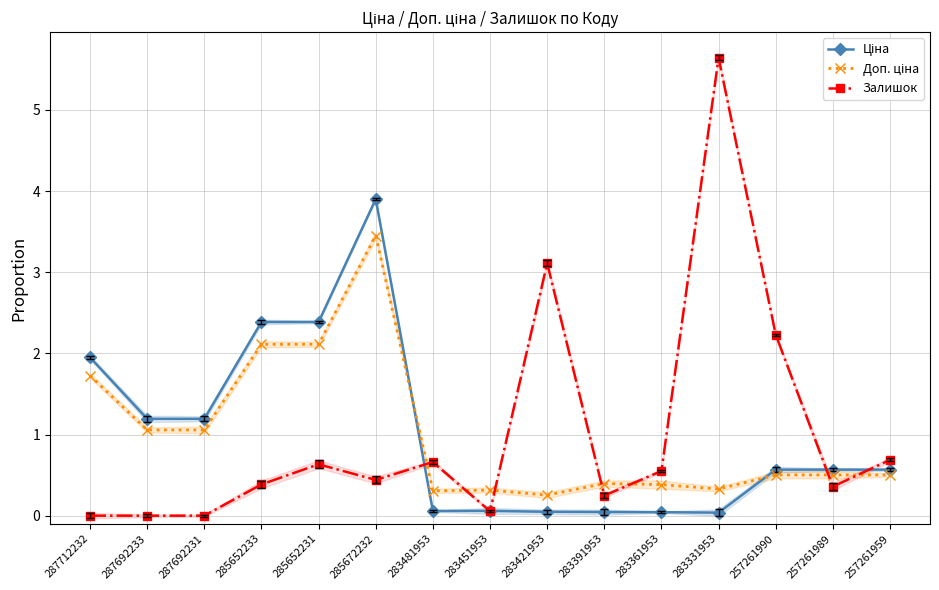

What is the value of the Залишок point at the 9th from the left?

3.1